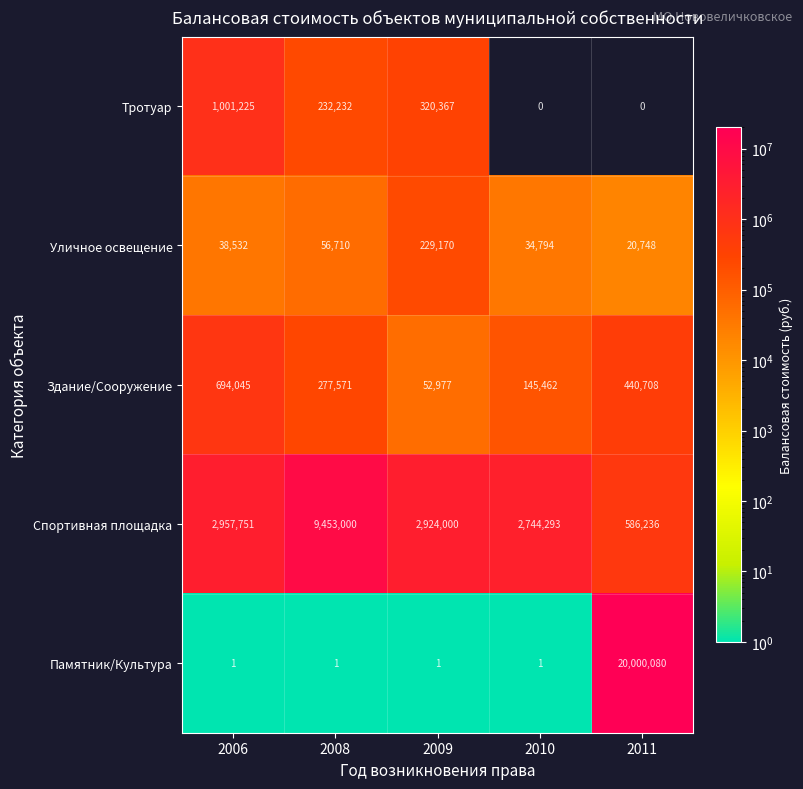

True or false: Памятник/Культура has a value of 1 at 2006.

True